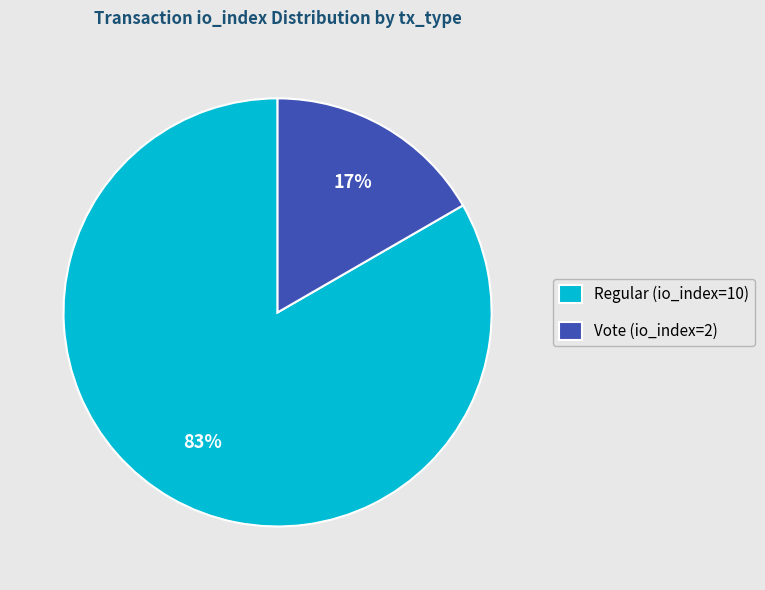

Is it true that Regular (io_index=10) is 83% of the pie?

True